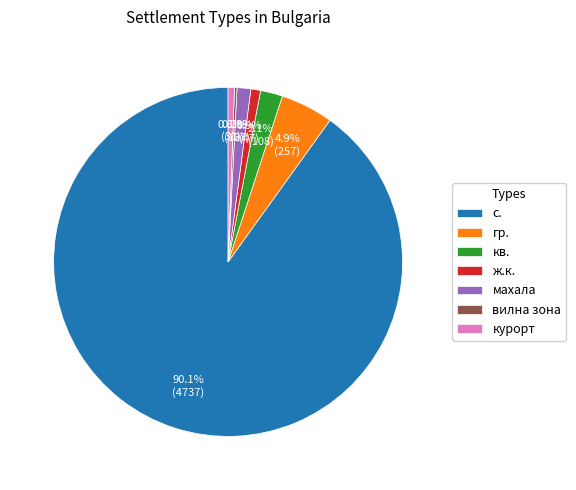

What is the largest slice in the pie chart?

с.